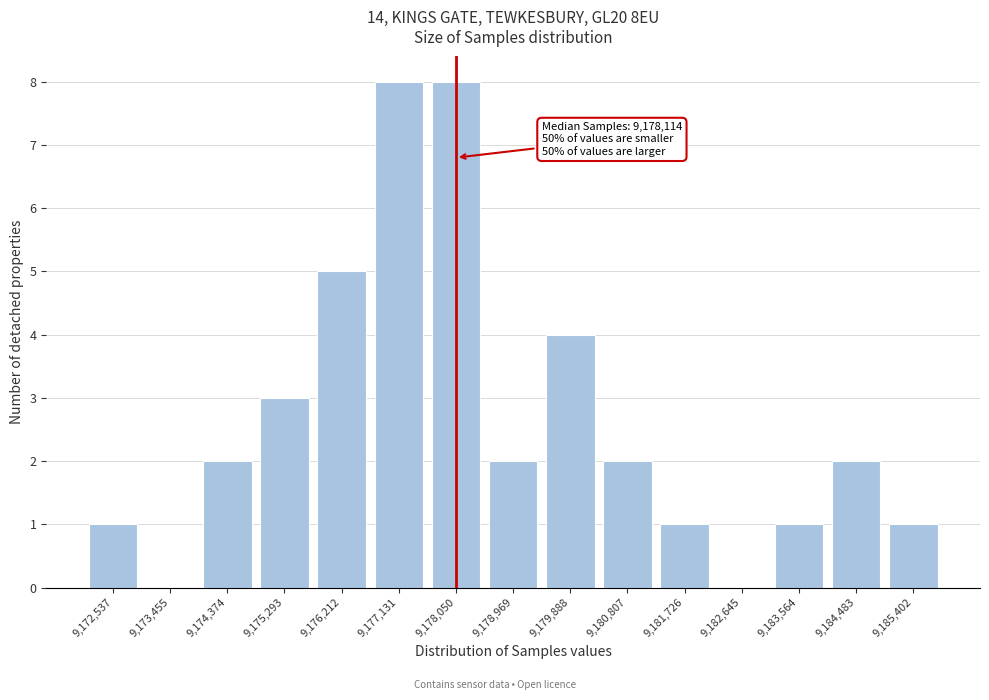

Reading left to right, what are all the values shown in this chart?

9,172,537=1	9,173,455=0	9,174,374=2	9,175,293=3	9,176,212=5	9,177,131=8	9,178,050=8	9,178,969=2	9,179,888=4	9,180,807=2	9,181,726=1	9,182,645=0	9,183,564=1	9,184,483=2	9,185,402=1